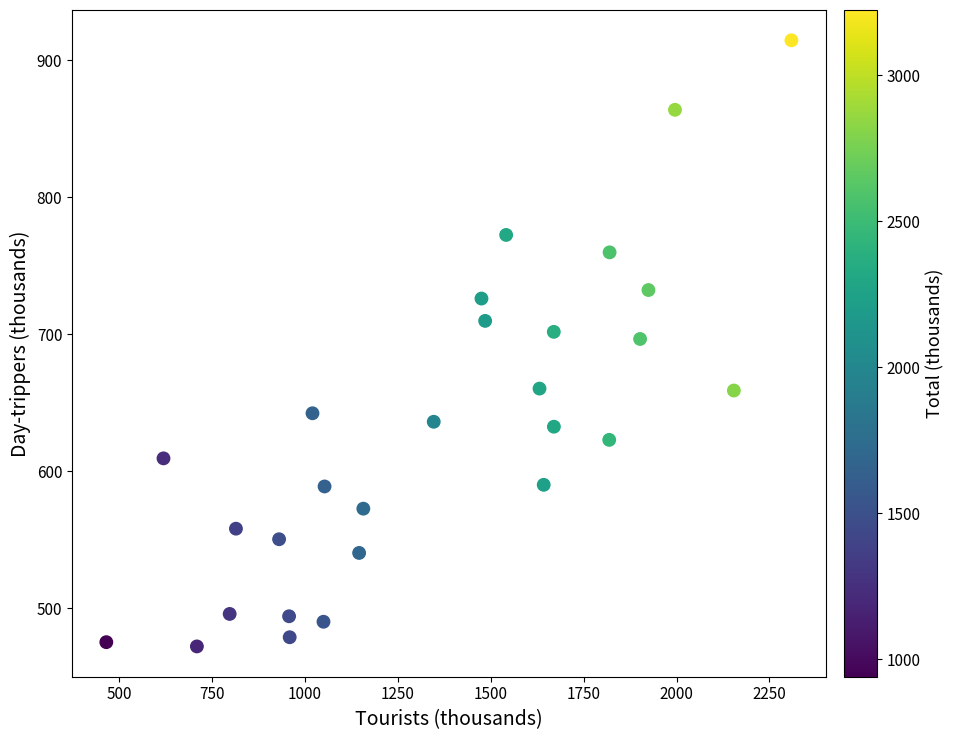

What is the range of X values (max minus min)?

1843.8